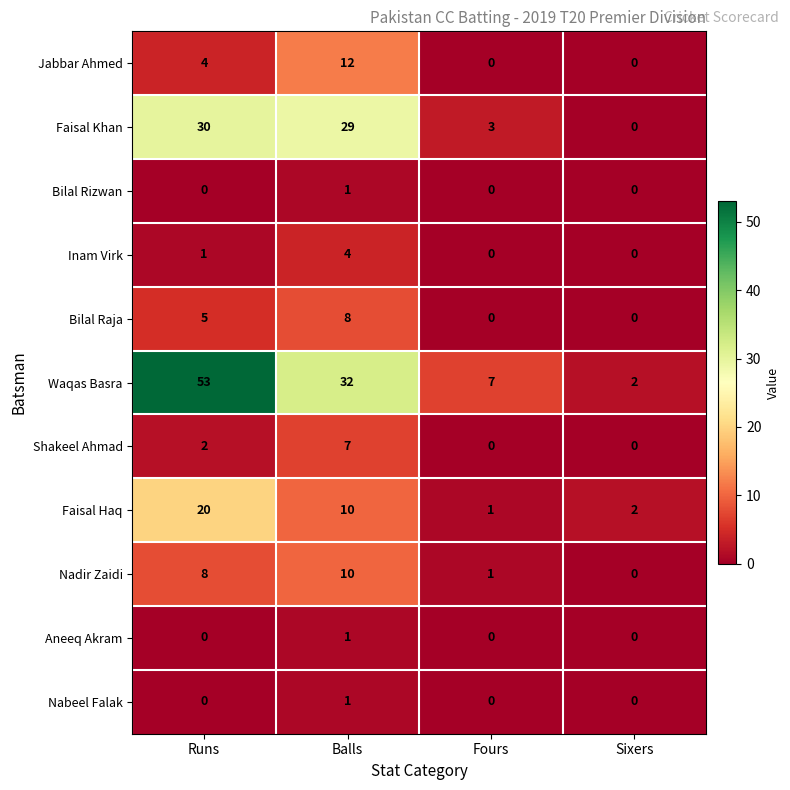

What is the average value of the Bilal Raja series?

3